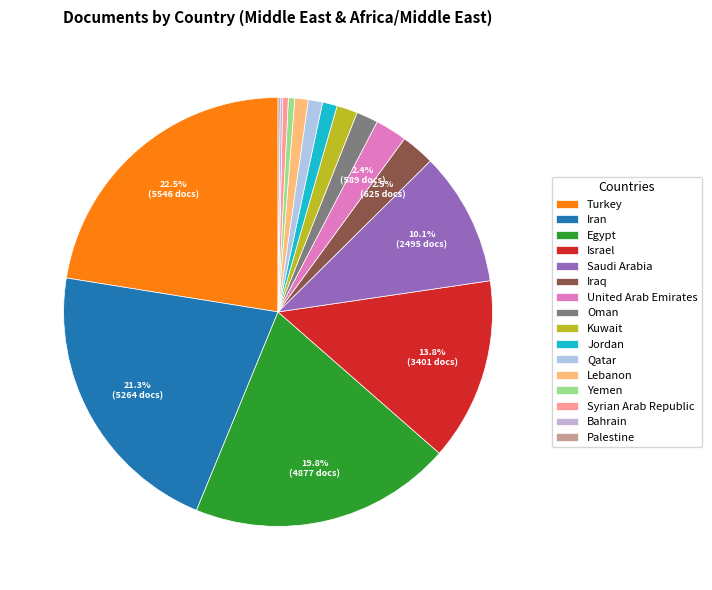

Combined, do Turkey and Israel account for over 50%?

No